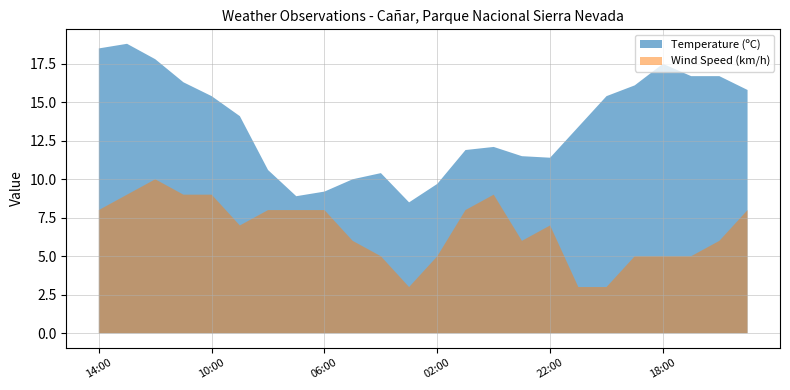

What is the difference between the maximum and minimum values in the Wind Speed (km/h) series?

7.0